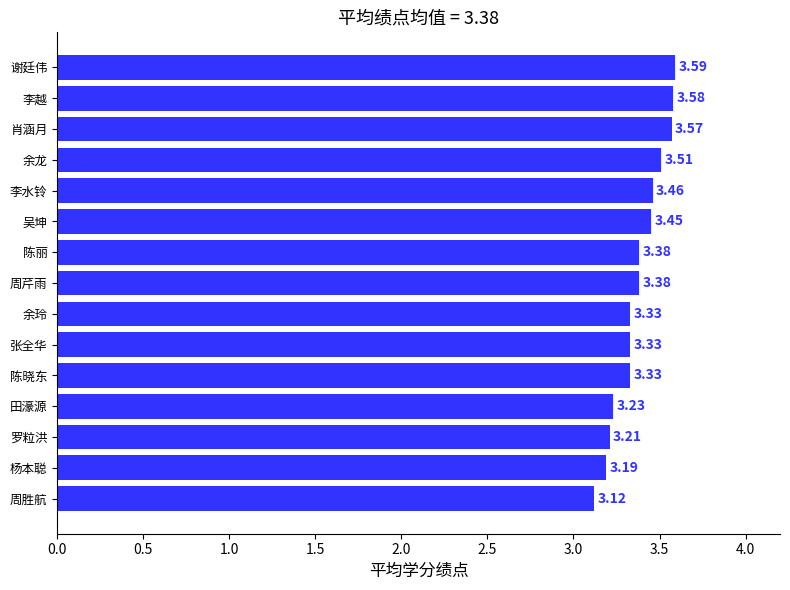

At which category does the chart reach its peak across all series?

谢廷伟